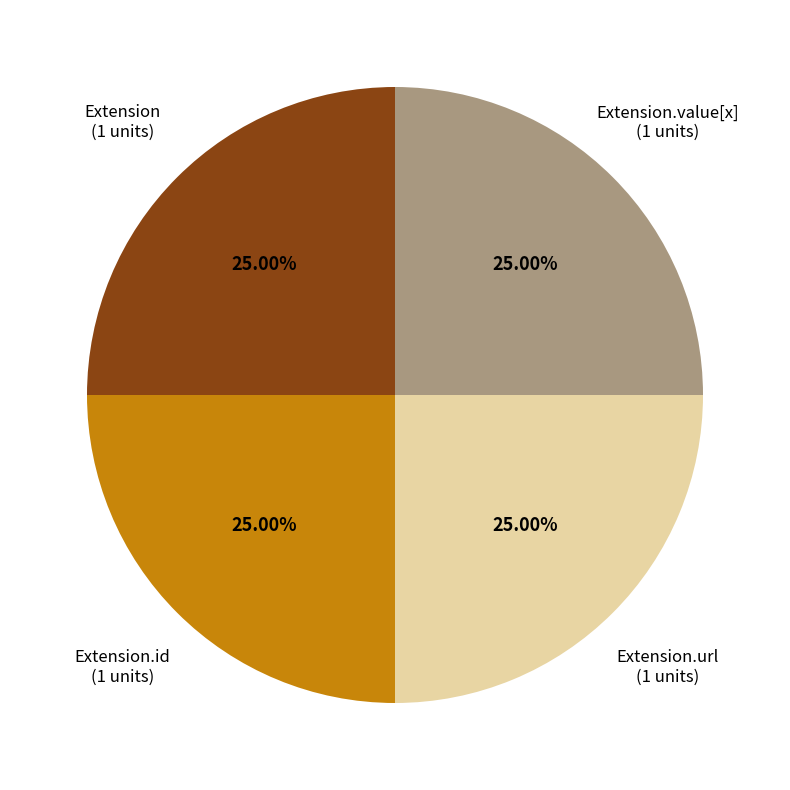

Does any single category account for the majority?

No